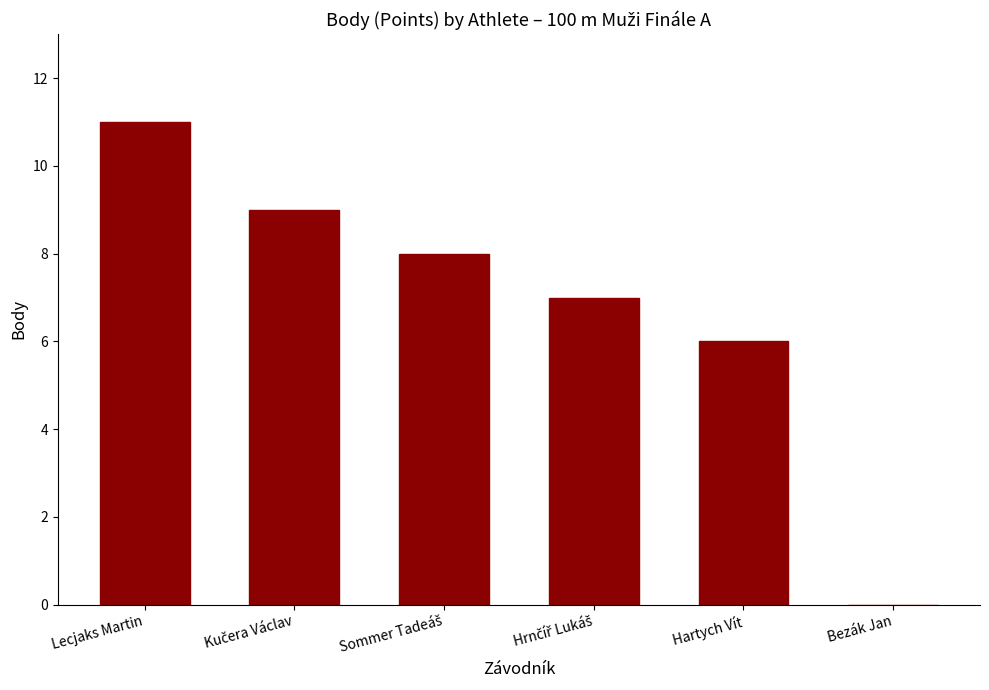

What is the sum of all values?

41